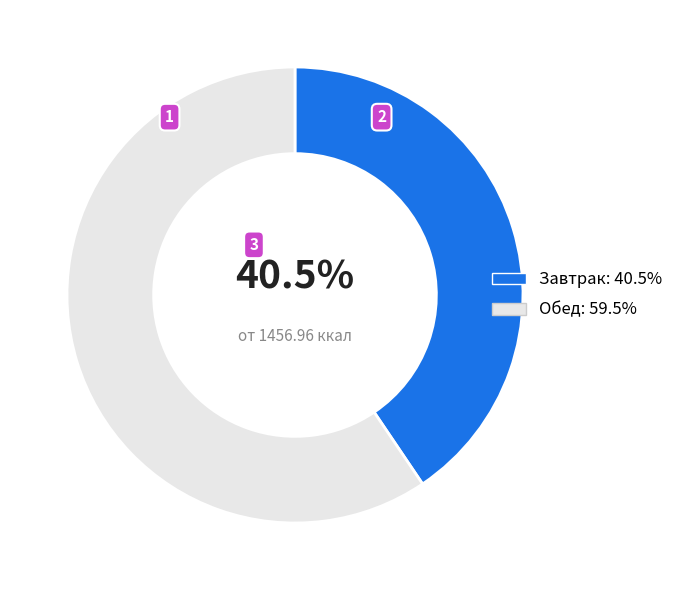

Which slice is the largest?

Обед